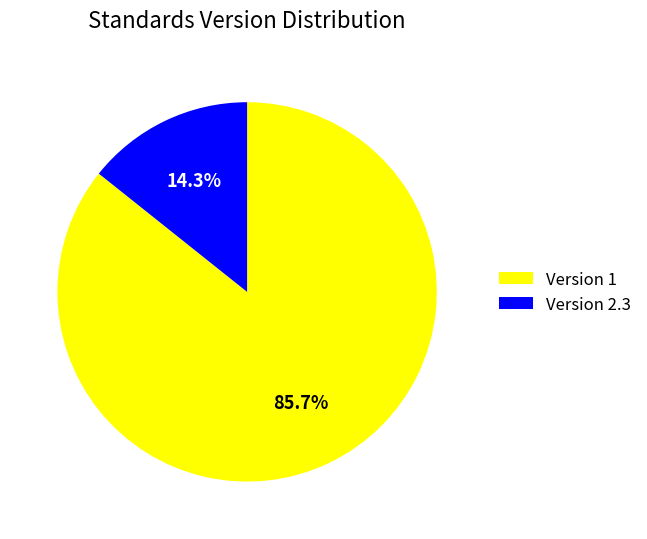

Which has a higher value, Version 2.3 or Version 1?

Version 1